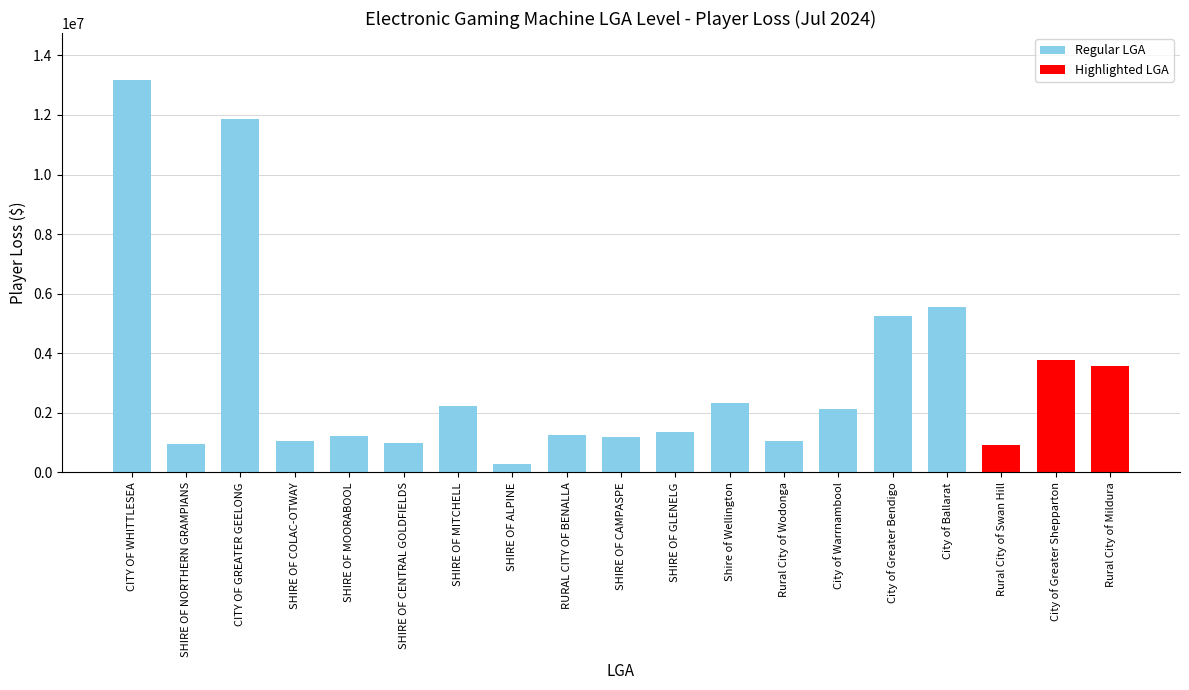

What is the difference between the values at Rural City of Swan Hill and City of Warrnambool?

1200751.8